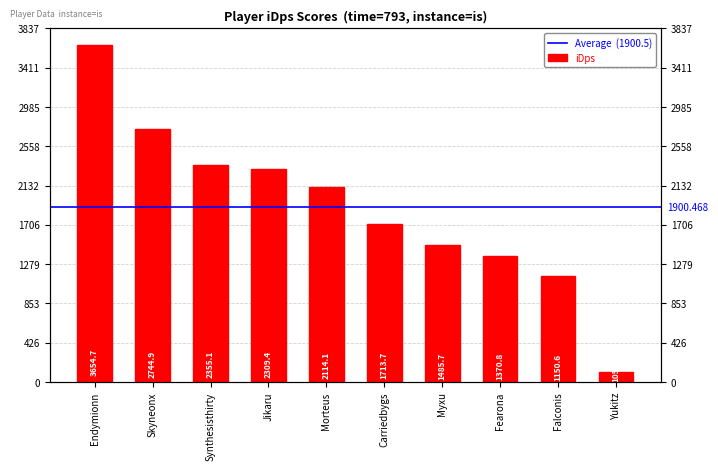

Which category has the highest value across all series?

Endymionn